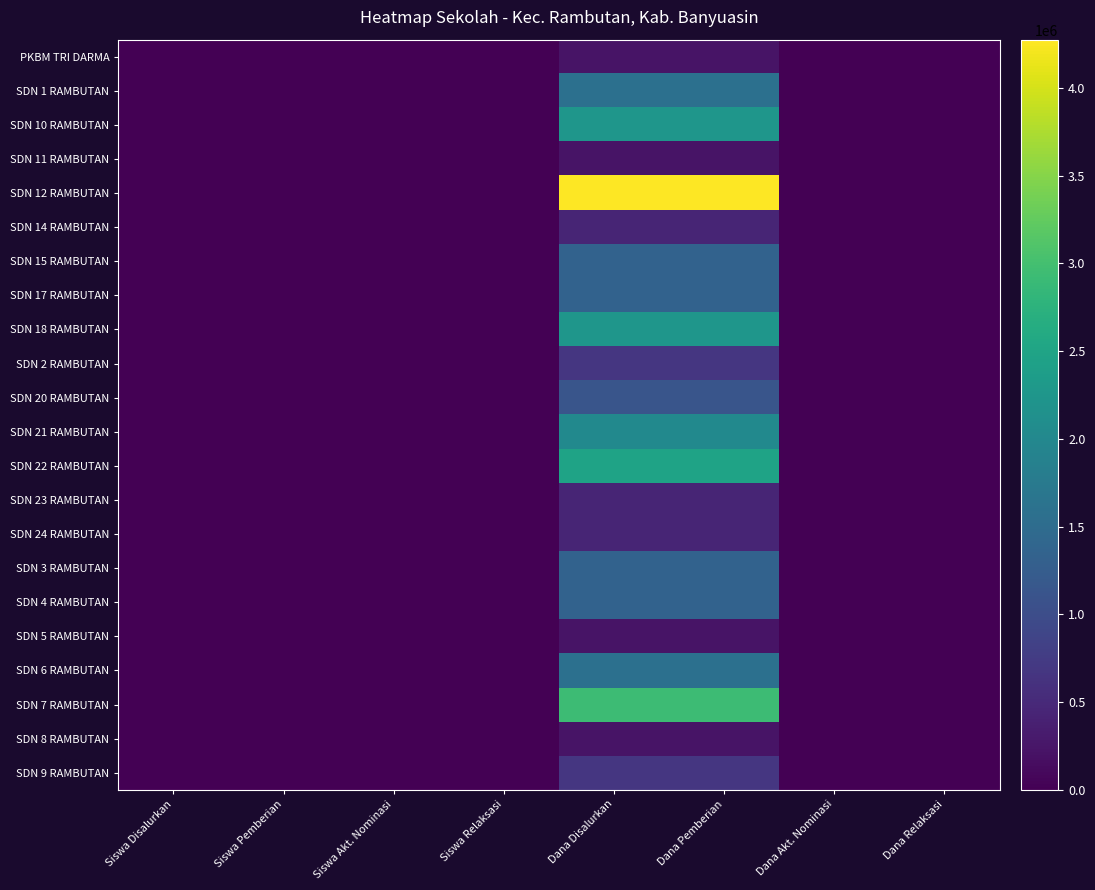

Reading left to right, list all the values displayed in this chart.

PKBM TRI DARMA: Siswa Disalurkan=1	Siswa Pemberian=1	Siswa Akt. Nominasi=0	Siswa Relaksasi=0	Dana Disalurkan=225000	Dana Pemberian=225000	Dana Akt. Nominasi=0	Dana Relaksasi=0
SDN 1 RAMBUTAN: Siswa Disalurkan=7	Siswa Pemberian=7	Siswa Akt. Nominasi=0	Siswa Relaksasi=0	Dana Disalurkan=1575000	Dana Pemberian=1575000	Dana Akt. Nominasi=0	Dana Relaksasi=0
SDN 10 RAMBUTAN: Siswa Disalurkan=10	Siswa Pemberian=10	Siswa Akt. Nominasi=0	Siswa Relaksasi=0	Dana Disalurkan=2250000	Dana Pemberian=2250000	Dana Akt. Nominasi=0	Dana Relaksasi=0
SDN 11 RAMBUTAN: Siswa Disalurkan=1	Siswa Pemberian=1	Siswa Akt. Nominasi=0	Siswa Relaksasi=0	Dana Disalurkan=225000	Dana Pemberian=225000	Dana Akt. Nominasi=0	Dana Relaksasi=0
SDN 12 RAMBUTAN: Siswa Disalurkan=19	Siswa Pemberian=19	Siswa Akt. Nominasi=0	Siswa Relaksasi=0	Dana Disalurkan=4275000	Dana Pemberian=4275000	Dana Akt. Nominasi=0	Dana Relaksasi=0
SDN 14 RAMBUTAN: Siswa Disalurkan=2	Siswa Pemberian=2	Siswa Akt. Nominasi=0	Siswa Relaksasi=0	Dana Disalurkan=450000	Dana Pemberian=450000	Dana Akt. Nominasi=0	Dana Relaksasi=0
SDN 15 RAMBUTAN: Siswa Disalurkan=6	Siswa Pemberian=6	Siswa Akt. Nominasi=0	Siswa Relaksasi=0	Dana Disalurkan=1350000	Dana Pemberian=1350000	Dana Akt. Nominasi=0	Dana Relaksasi=0
SDN 17 RAMBUTAN: Siswa Disalurkan=6	Siswa Pemberian=6	Siswa Akt. Nominasi=0	Siswa Relaksasi=0	Dana Disalurkan=1350000	Dana Pemberian=1350000	Dana Akt. Nominasi=0	Dana Relaksasi=0
SDN 18 RAMBUTAN: Siswa Disalurkan=10	Siswa Pemberian=10	Siswa Akt. Nominasi=0	Siswa Relaksasi=0	Dana Disalurkan=2250000	Dana Pemberian=2250000	Dana Akt. Nominasi=0	Dana Relaksasi=0
SDN 2 RAMBUTAN: Siswa Disalurkan=3	Siswa Pemberian=3	Siswa Akt. Nominasi=0	Siswa Relaksasi=0	Dana Disalurkan=675000	Dana Pemberian=675000	Dana Akt. Nominasi=0	Dana Relaksasi=0
SDN 20 RAMBUTAN: Siswa Disalurkan=5	Siswa Pemberian=5	Siswa Akt. Nominasi=0	Siswa Relaksasi=0	Dana Disalurkan=1125000	Dana Pemberian=1125000	Dana Akt. Nominasi=0	Dana Relaksasi=0
SDN 21 RAMBUTAN: Siswa Disalurkan=9	Siswa Pemberian=9	Siswa Akt. Nominasi=0	Siswa Relaksasi=0	Dana Disalurkan=2025000	Dana Pemberian=2025000	Dana Akt. Nominasi=0	Dana Relaksasi=0
SDN 22 RAMBUTAN: Siswa Disalurkan=11	Siswa Pemberian=11	Siswa Akt. Nominasi=0	Siswa Relaksasi=0	Dana Disalurkan=2475000	Dana Pemberian=2475000	Dana Akt. Nominasi=0	Dana Relaksasi=0
SDN 23 RAMBUTAN: Siswa Disalurkan=2	Siswa Pemberian=2	Siswa Akt. Nominasi=0	Siswa Relaksasi=0	Dana Disalurkan=450000	Dana Pemberian=450000	Dana Akt. Nominasi=0	Dana Relaksasi=0
SDN 24 RAMBUTAN: Siswa Disalurkan=2	Siswa Pemberian=2	Siswa Akt. Nominasi=0	Siswa Relaksasi=0	Dana Disalurkan=450000	Dana Pemberian=450000	Dana Akt. Nominasi=0	Dana Relaksasi=0
SDN 3 RAMBUTAN: Siswa Disalurkan=6	Siswa Pemberian=6	Siswa Akt. Nominasi=0	Siswa Relaksasi=0	Dana Disalurkan=1350000	Dana Pemberian=1350000	Dana Akt. Nominasi=0	Dana Relaksasi=0
SDN 4 RAMBUTAN: Siswa Disalurkan=6	Siswa Pemberian=6	Siswa Akt. Nominasi=0	Siswa Relaksasi=0	Dana Disalurkan=1350000	Dana Pemberian=1350000	Dana Akt. Nominasi=0	Dana Relaksasi=0
SDN 5 RAMBUTAN: Siswa Disalurkan=1	Siswa Pemberian=1	Siswa Akt. Nominasi=0	Siswa Relaksasi=0	Dana Disalurkan=225000	Dana Pemberian=225000	Dana Akt. Nominasi=0	Dana Relaksasi=0
SDN 6 RAMBUTAN: Siswa Disalurkan=7	Siswa Pemberian=7	Siswa Akt. Nominasi=0	Siswa Relaksasi=0	Dana Disalurkan=1575000	Dana Pemberian=1575000	Dana Akt. Nominasi=0	Dana Relaksasi=0
SDN 7 RAMBUTAN: Siswa Disalurkan=13	Siswa Pemberian=13	Siswa Akt. Nominasi=0	Siswa Relaksasi=0	Dana Disalurkan=2925000	Dana Pemberian=2925000	Dana Akt. Nominasi=0	Dana Relaksasi=0
SDN 8 RAMBUTAN: Siswa Disalurkan=1	Siswa Pemberian=1	Siswa Akt. Nominasi=0	Siswa Relaksasi=0	Dana Disalurkan=225000	Dana Pemberian=225000	Dana Akt. Nominasi=0	Dana Relaksasi=0
SDN 9 RAMBUTAN: Siswa Disalurkan=3	Siswa Pemberian=3	Siswa Akt. Nominasi=0	Siswa Relaksasi=0	Dana Disalurkan=675000	Dana Pemberian=675000	Dana Akt. Nominasi=0	Dana Relaksasi=0